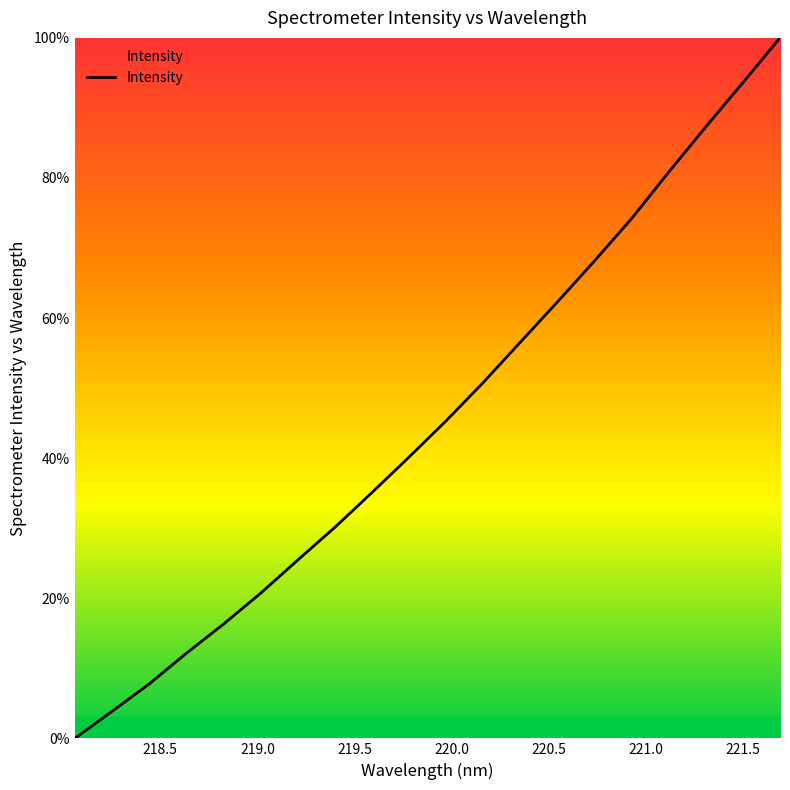

True or false: the data has more than 1 interior local peaks.

False